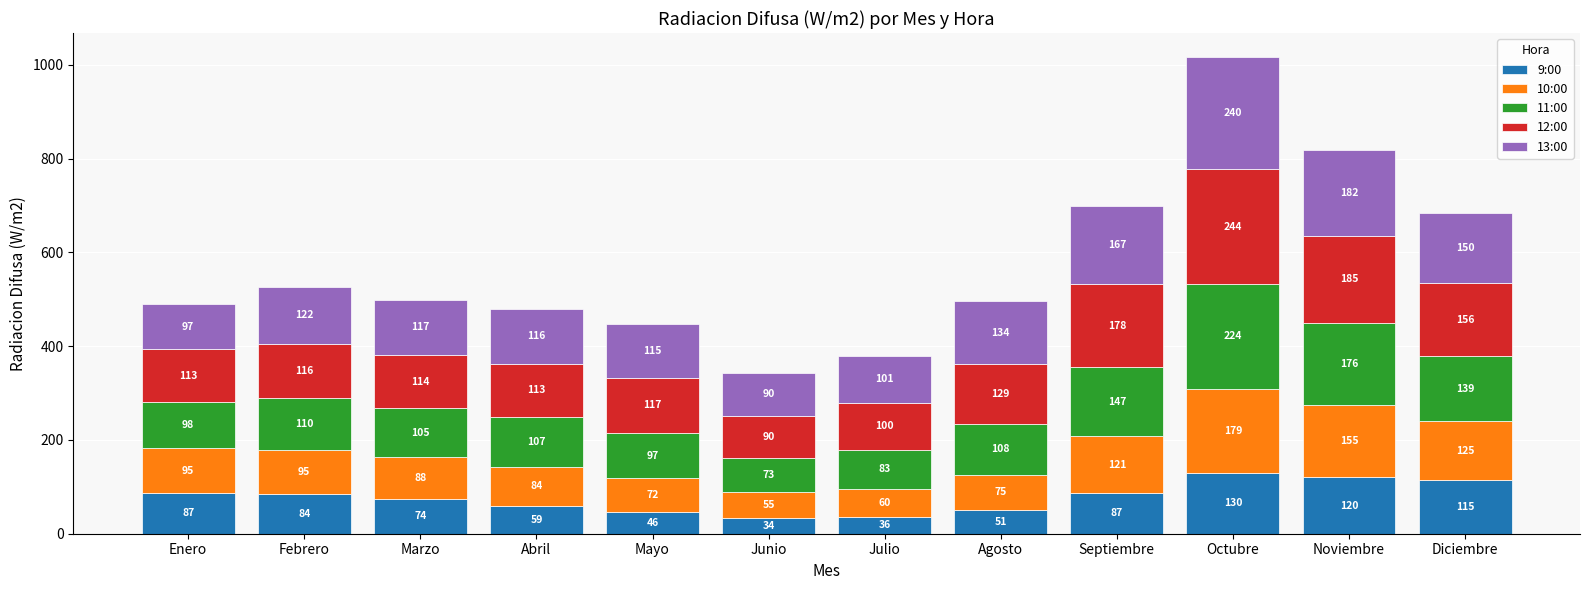

Read the 9:00 value at Octubre.

130.1